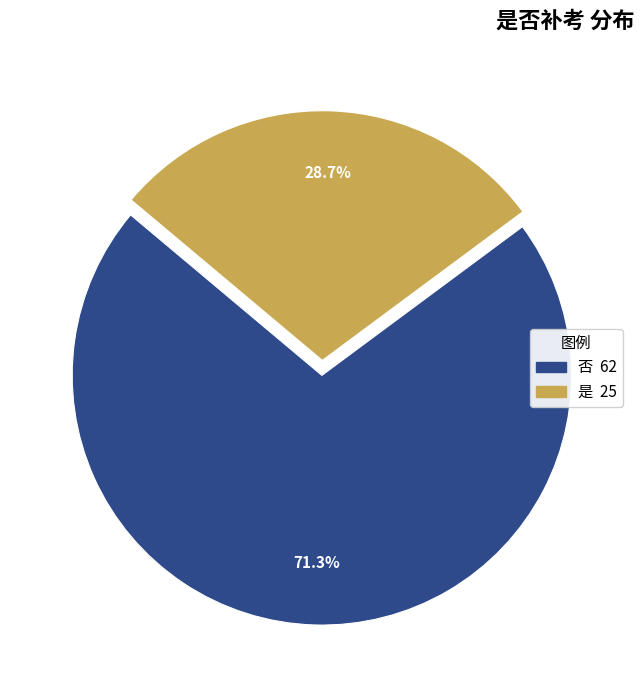

Does any single category account for the majority?

Yes